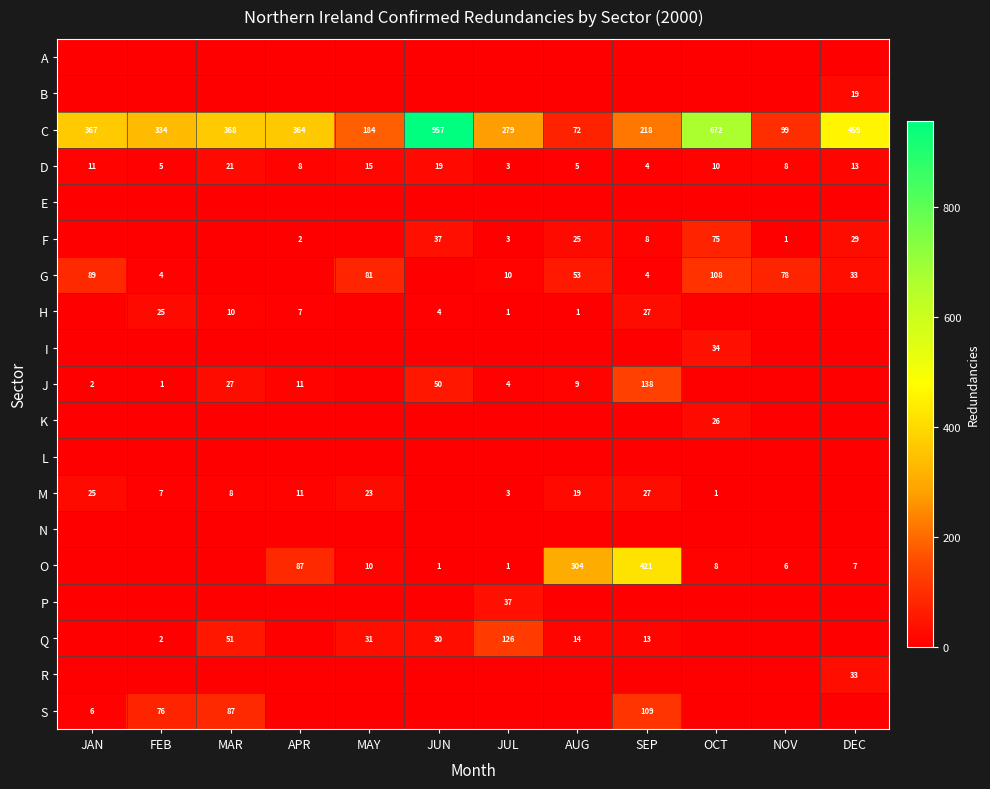

Is it true that D equals 7 at MAY?

False